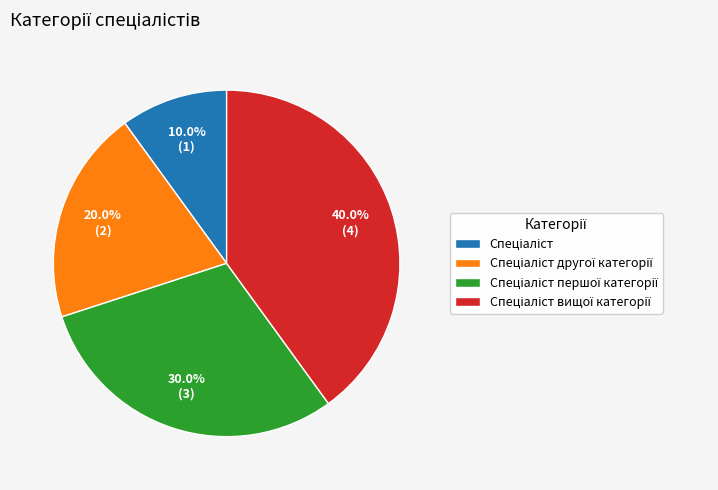

Is there any slice that represents more than half of the pie?

No